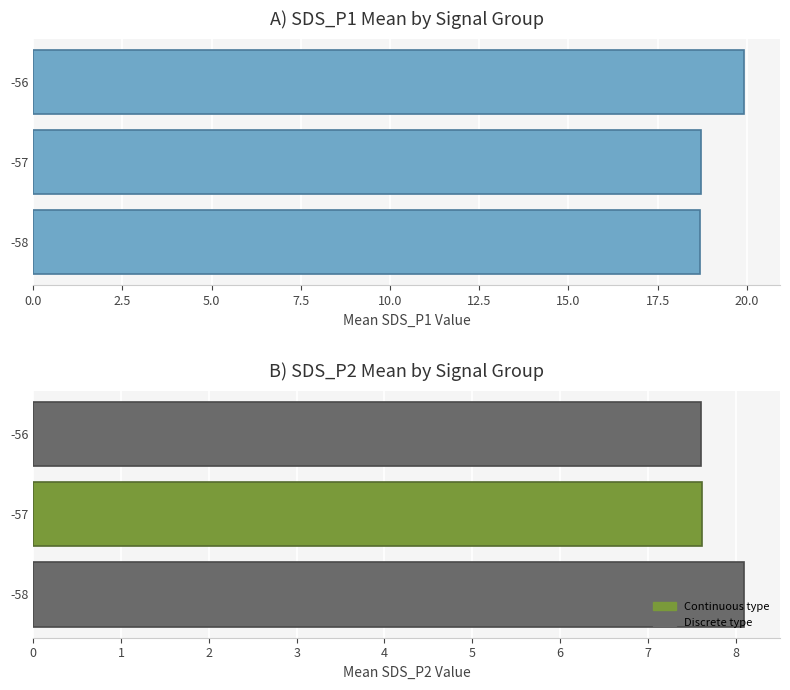

How many series are shown in this chart?

2